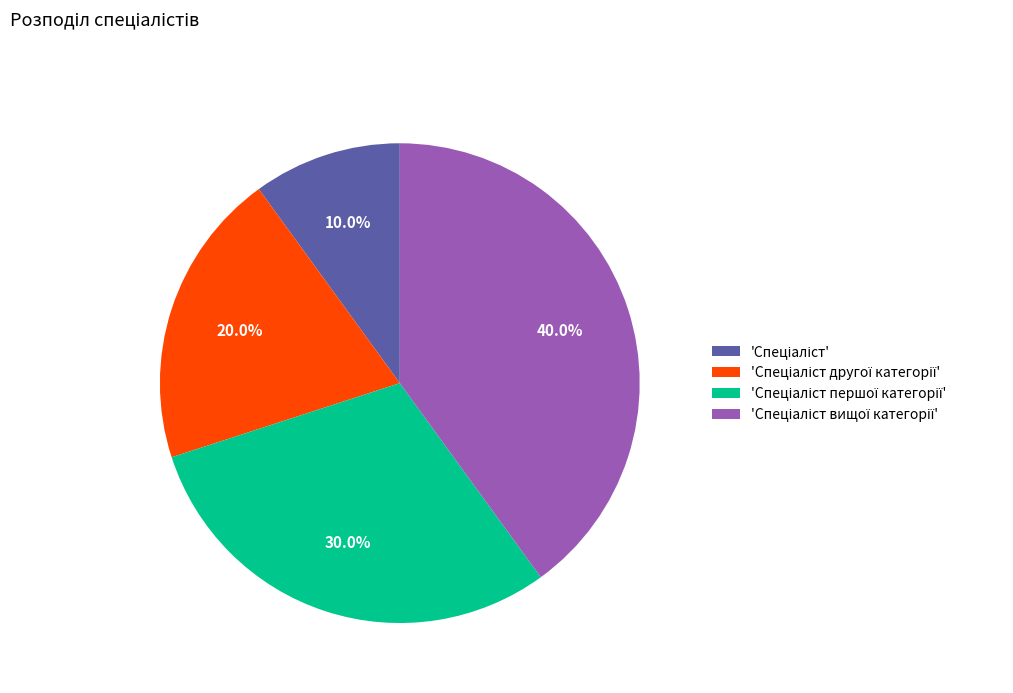

Is there any slice that represents more than half of the pie?

No